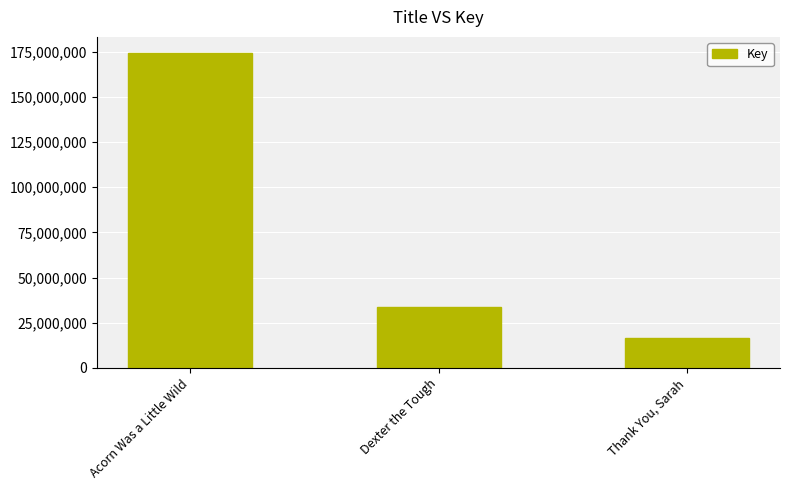

The chart shows a value of 33987641 at Dexter the Tough. True or false?

True